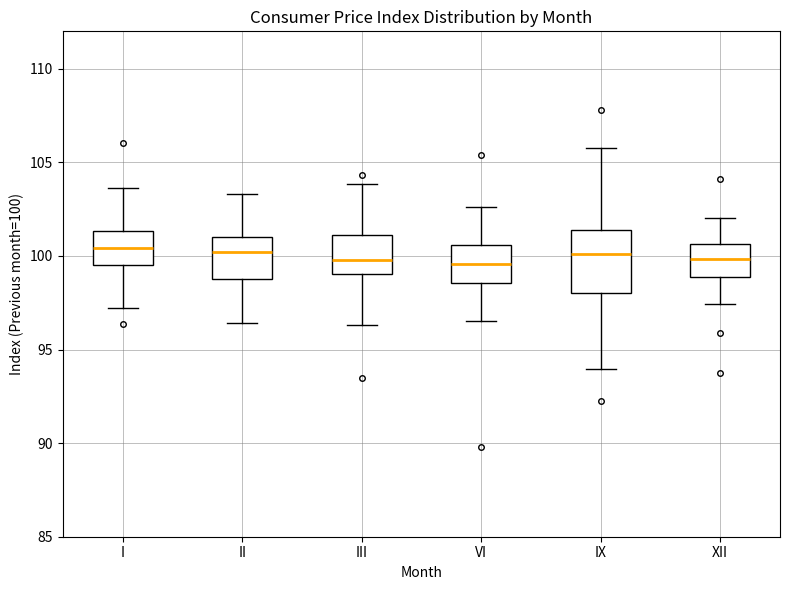

Reading left to right, transcribe this box plot: for each box, give where its median line is, the range the box spans, and where its two whiskers end, as read against the y-axis. The values are not printed on the chart, so give them approximately, as read against the axis.

I: median 100.5, box 99.5 to 101.5, whiskers 97.0 to 103.5
II: median 100.0, box 99.0 to 101.0, whiskers 96.5 to 103.5
III: median 100.0, box 99.0 to 101.0, whiskers 96.5 to 104.0
VI: median 99.5, box 98.5 to 100.5, whiskers 96.5 to 102.5
IX: median 100.0, box 98.0 to 101.5, whiskers 94.0 to 106.0
XII: median 100.0, box 99.0 to 100.5, whiskers 97.5 to 102.0